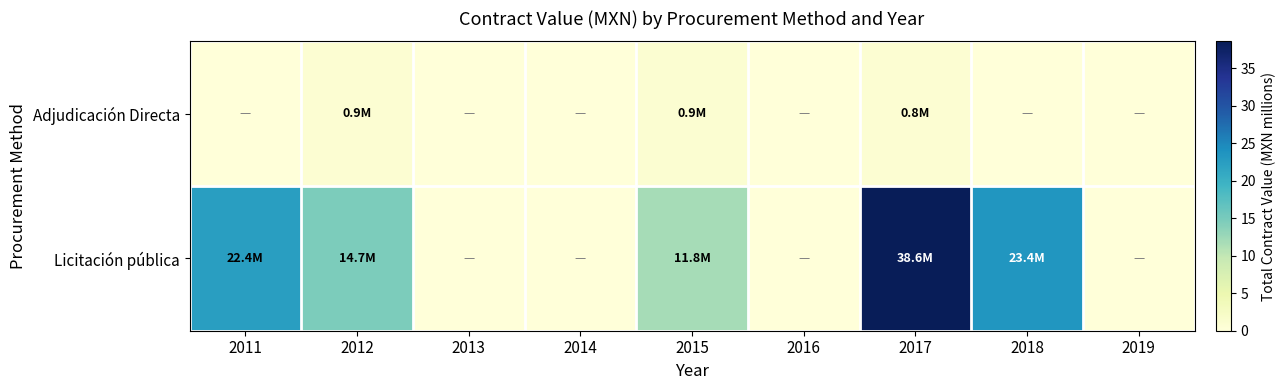

Which series has the largest total across all categories?

Licitación pública